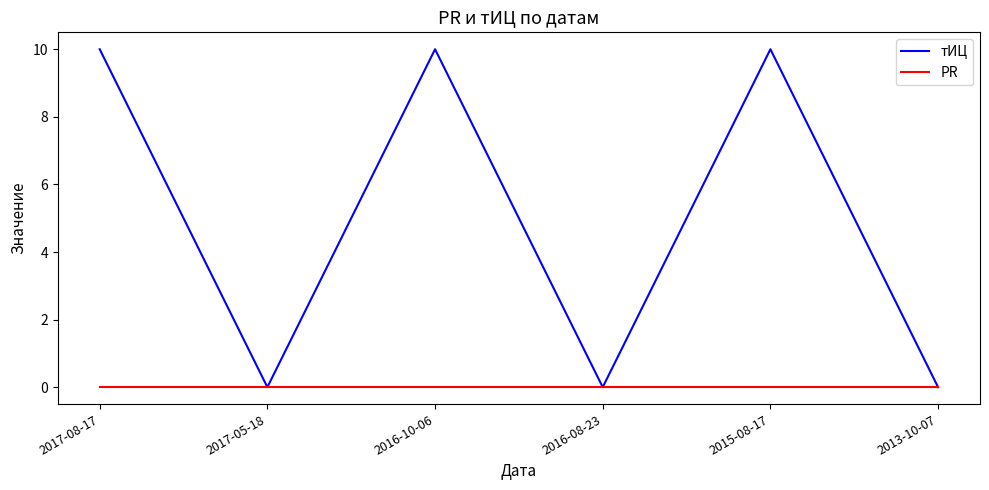

Which series has the largest range (max minus min)?

тИЦ